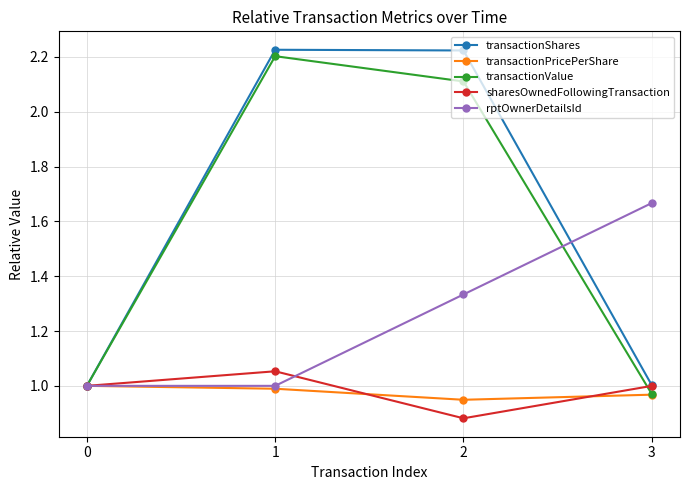

At which label does transactionValue reach its minimum?

3